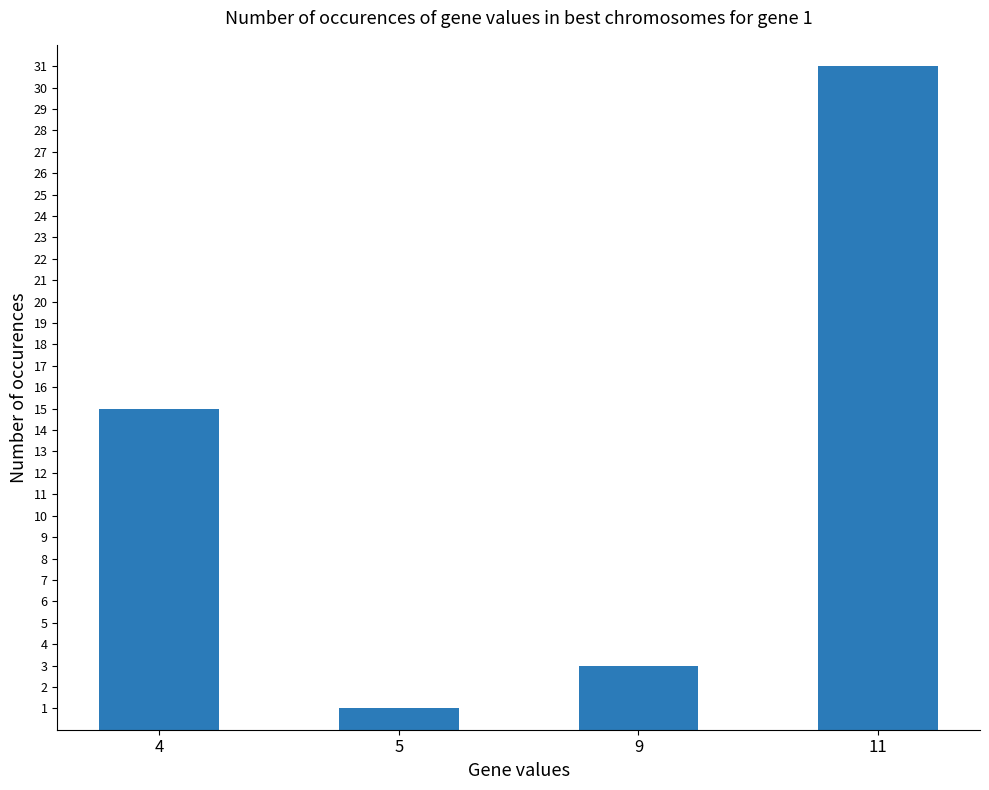

Is it true that the value at 9 is 4?

False